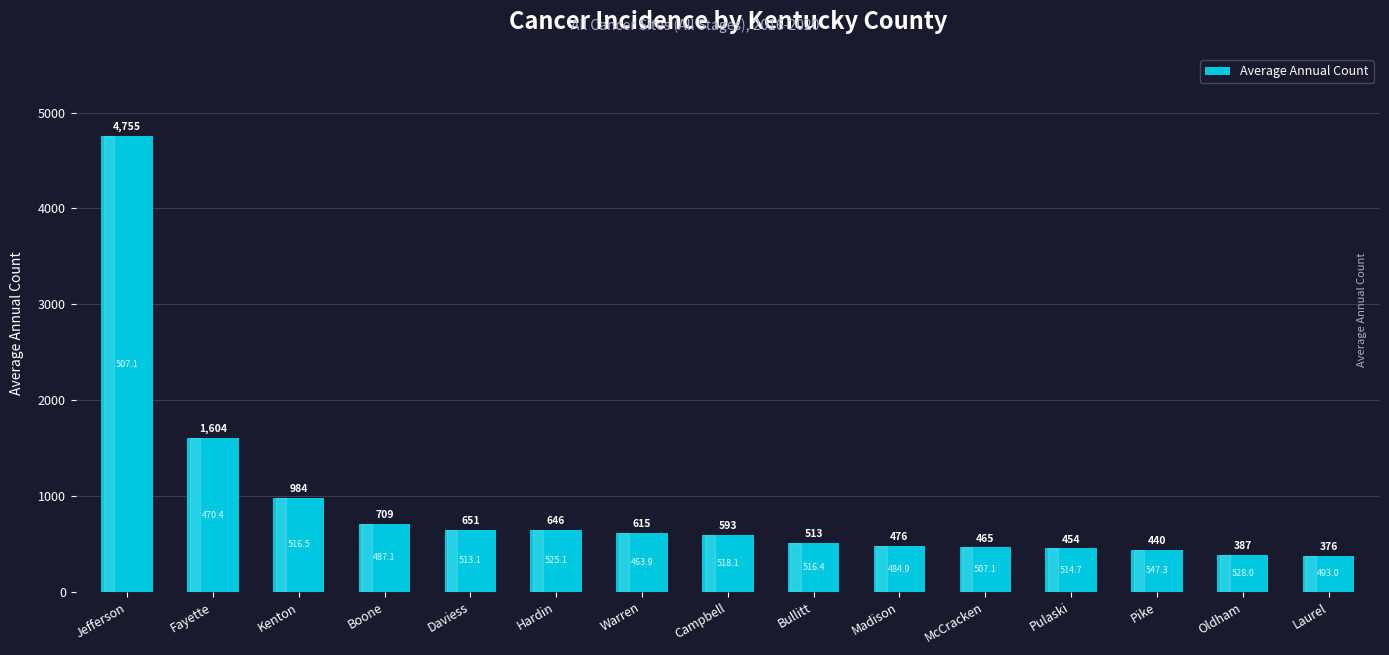

Reading right to left, list all the values displayed in this chart.

376	387	440	454	465	476	513	593	615	646	651	709	984	1604	4755